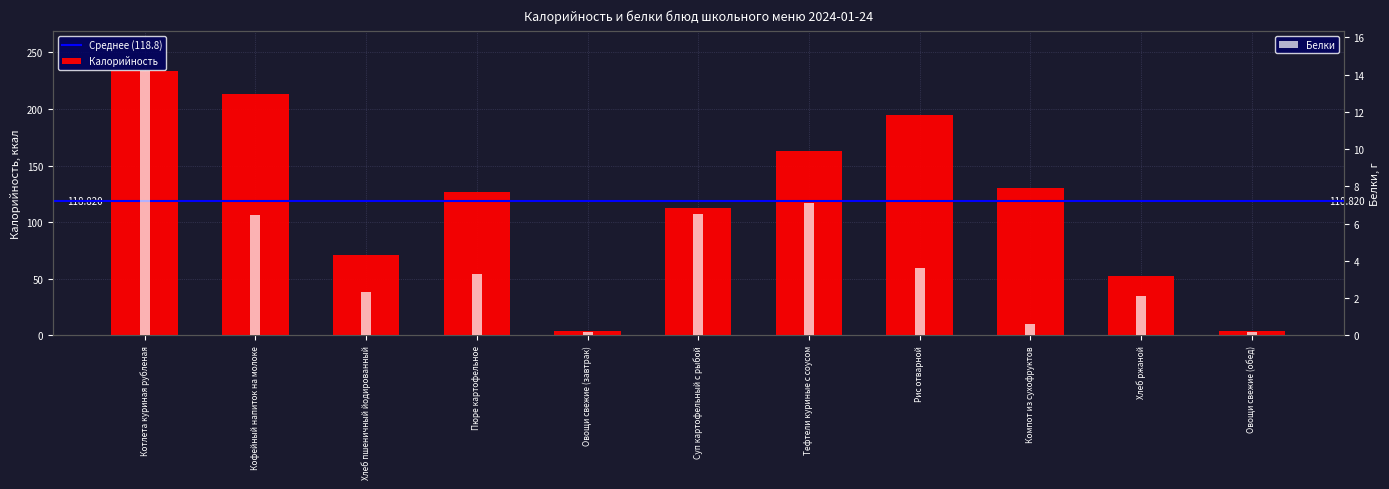

Rank the series by their maximum value, from lowest to highest.

Белки, Калорийность